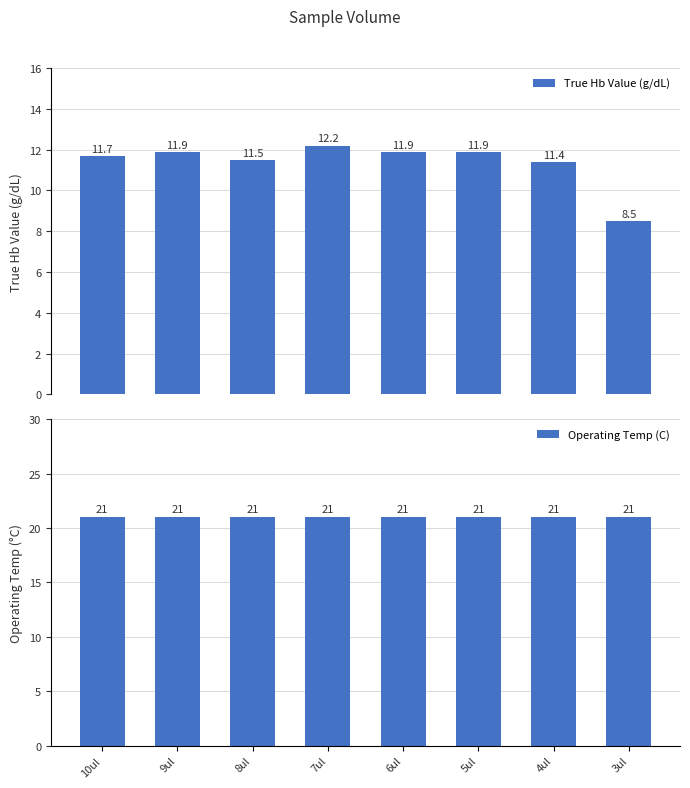

Does the chart contain stacked bars?

No